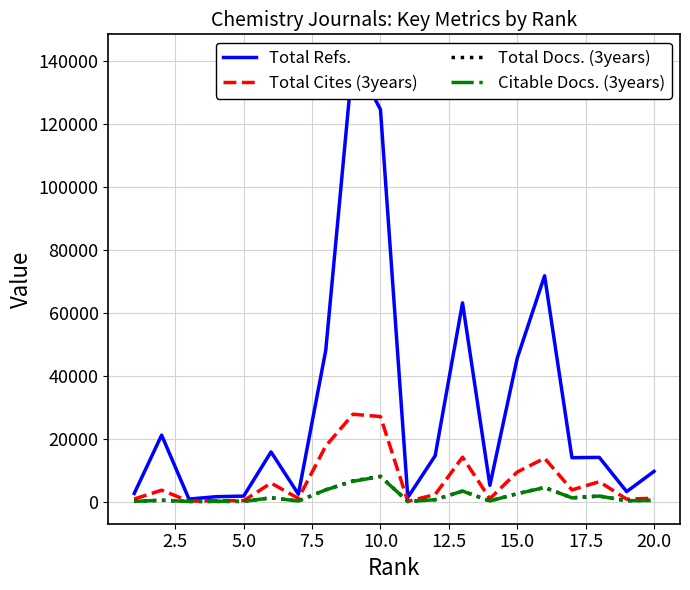

How many values in the Total Refs. series are below 14020?

10